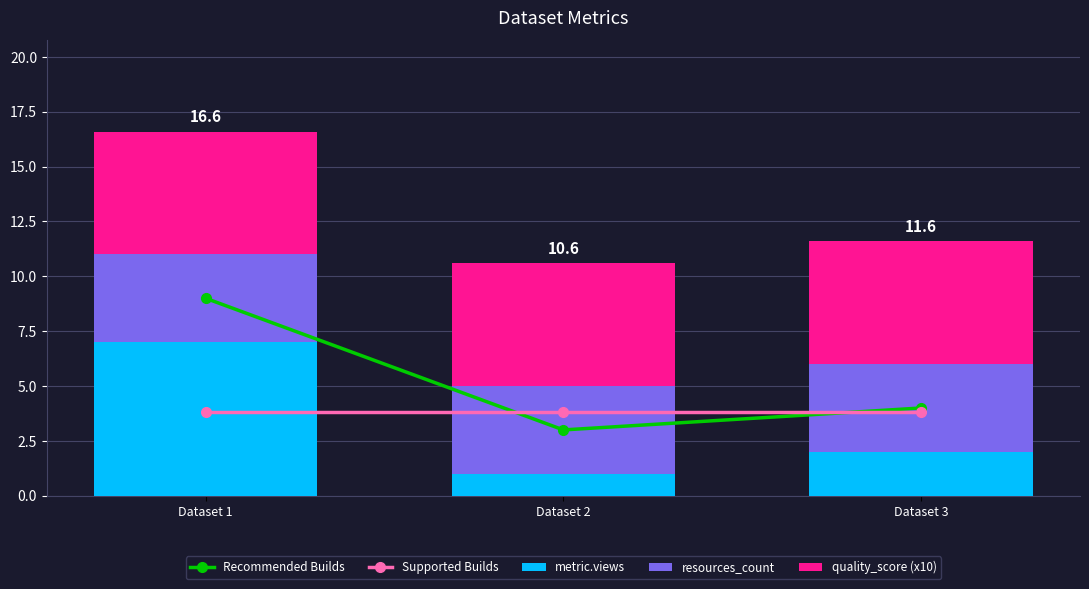

Reading left to right, what are all the values shown in this chart?

Recommended Builds: Dataset 1=9.0	Dataset 2=3.0	Dataset 3=4.0
Supported Builds: Dataset 1=3.8	Dataset 2=3.8	Dataset 3=3.8
metric.views: Dataset 1=7.0	Dataset 2=1.0	Dataset 3=2.0
resources_count: Dataset 1=4.0	Dataset 2=4.0	Dataset 3=4.0
quality_score (x10): Dataset 1=5.6	Dataset 2=5.6	Dataset 3=5.6